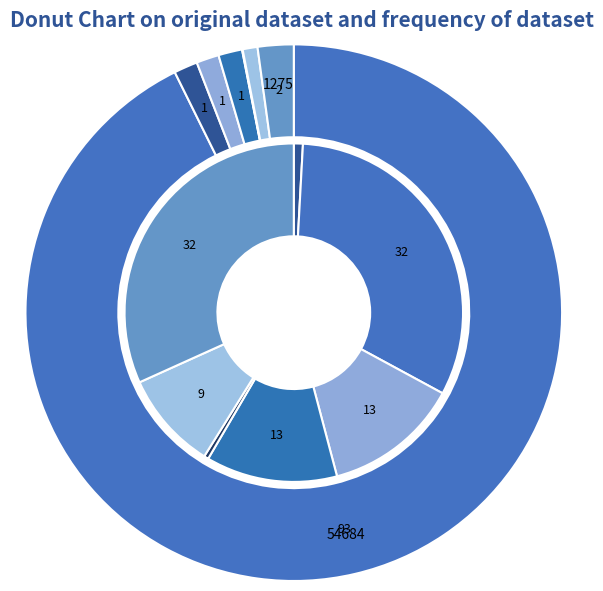

What percentage is NOT represented by Native Hawaiian and Other Pacific?

99.6%